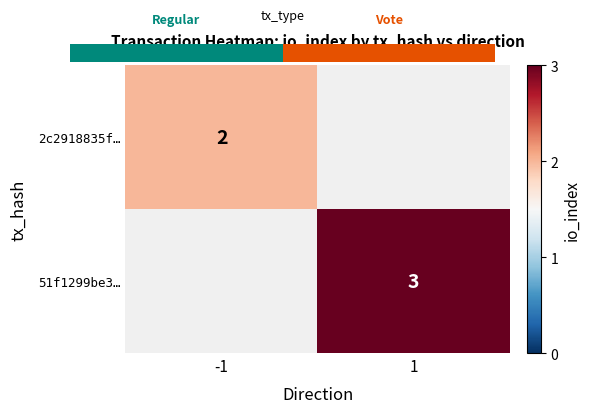

Count the number of data series in this chart.

2